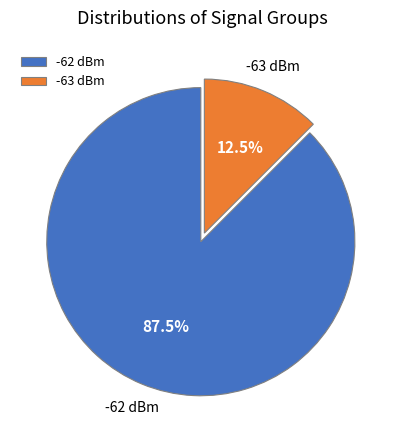

Which has a higher value, -62 dBm or -63 dBm?

-62 dBm